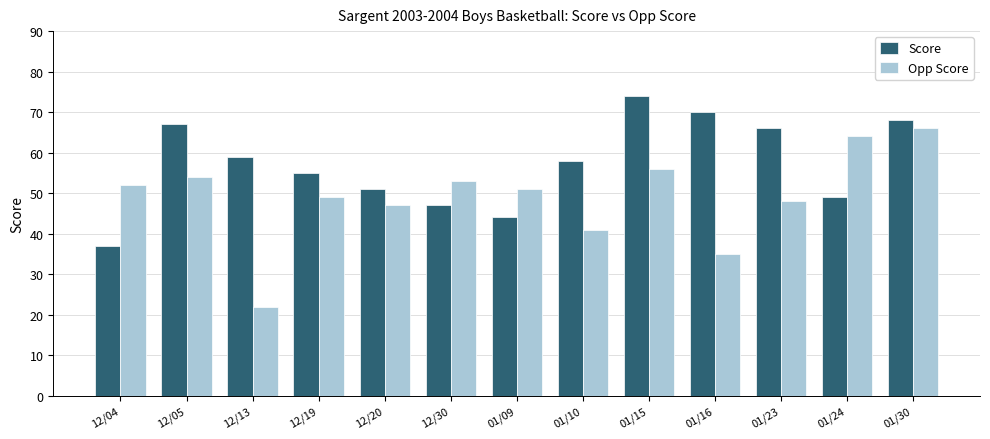

Is it true that Score equals 37 at 12/04?

True